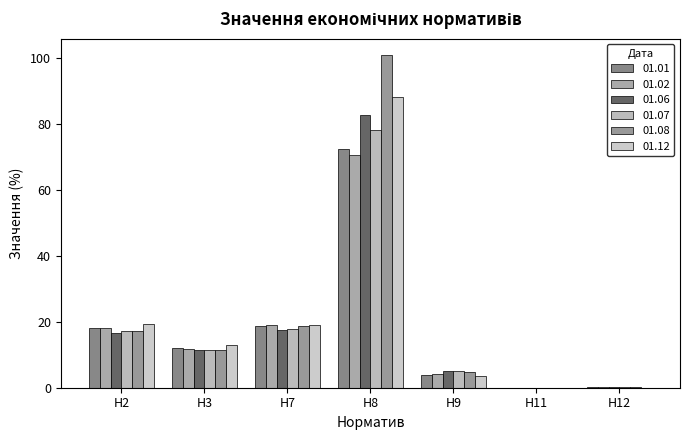

How many series are shown in this chart?

6